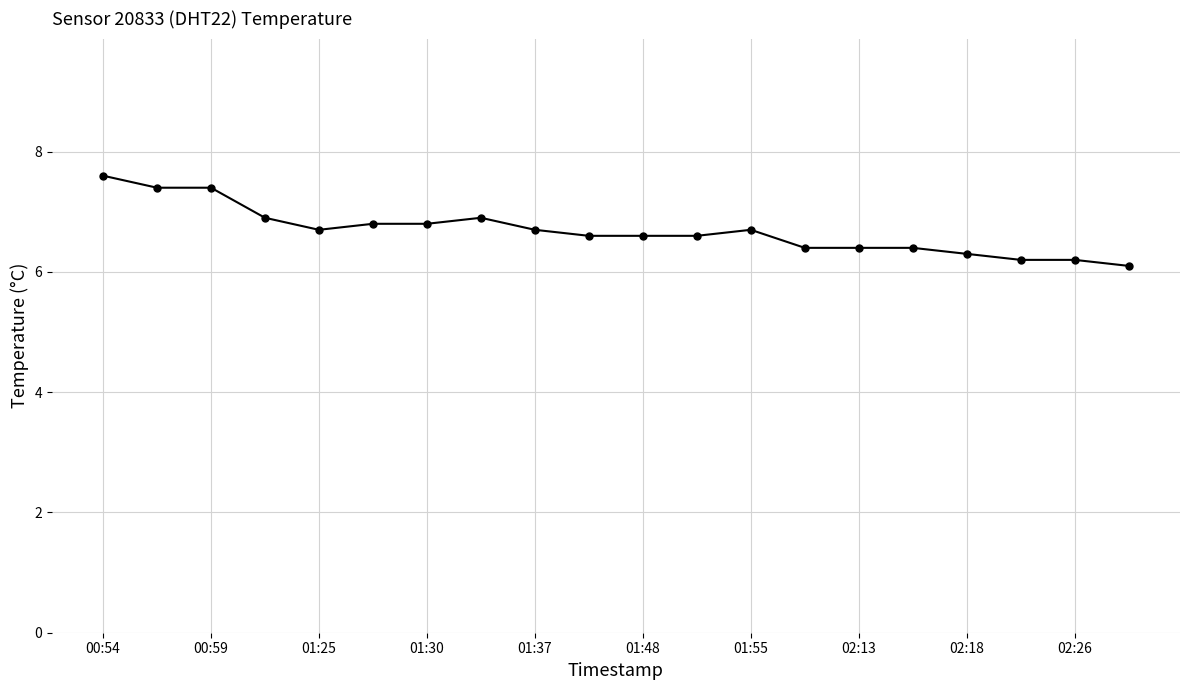

What is the value of the 2nd point from the left?

7.4